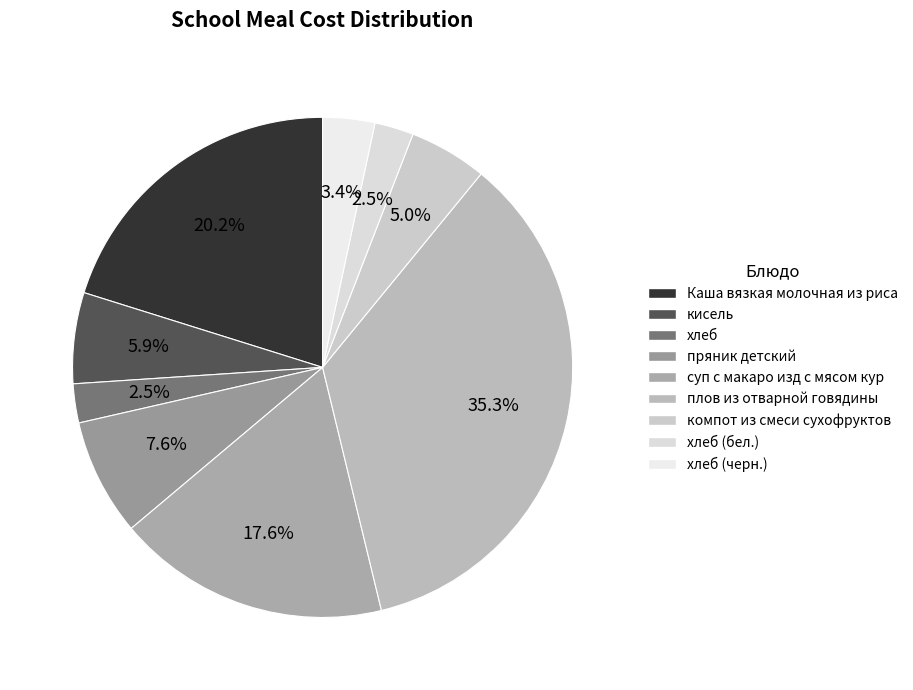

Which category has the biggest portion of the pie?

плов из отварной говядины